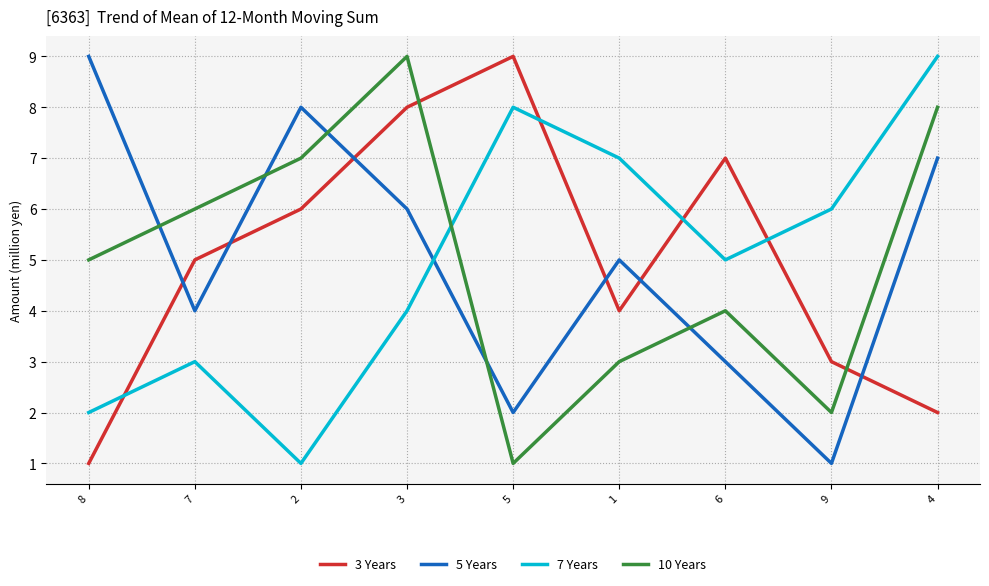

The 5 Years series shows 5 at 1. True or false?

True